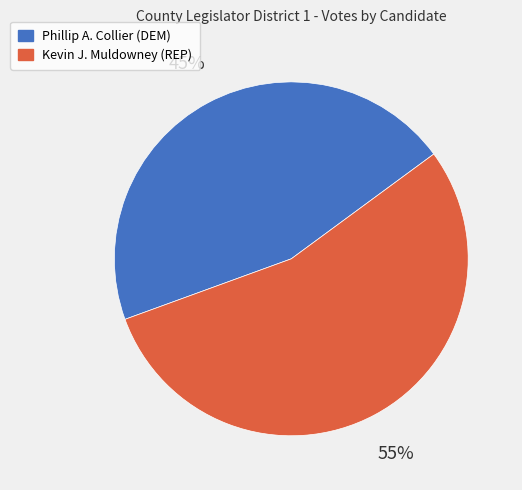

Is the sum of Kevin J. Muldowney (REP) and Phillip A. Collier (DEM) greater than half?

Yes